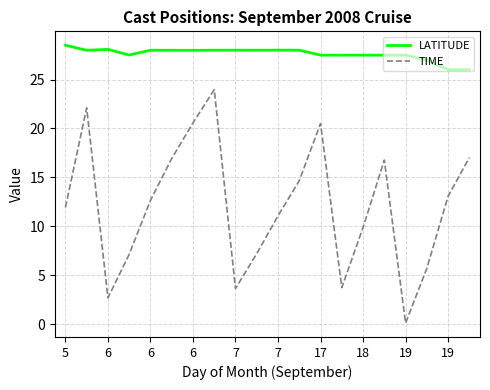

Which series has the largest total across all categories?

LATITUDE